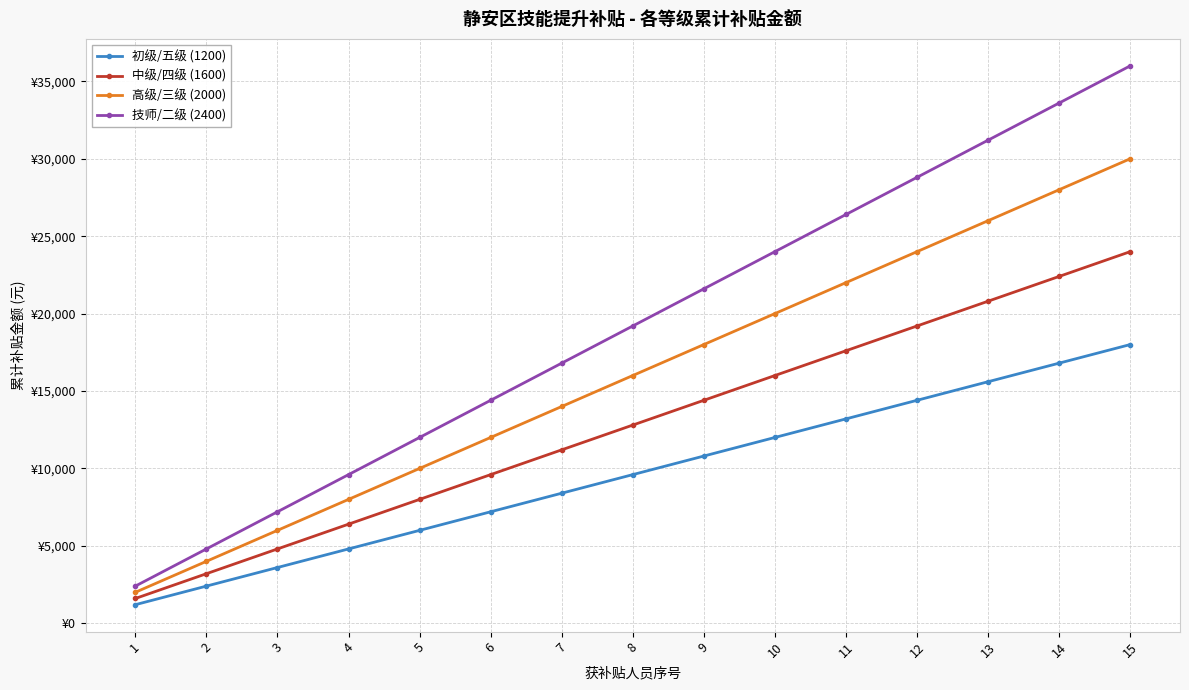

True or false: 中级/四级 (1600) and 高级/三级 (2000) cross at least once.

False